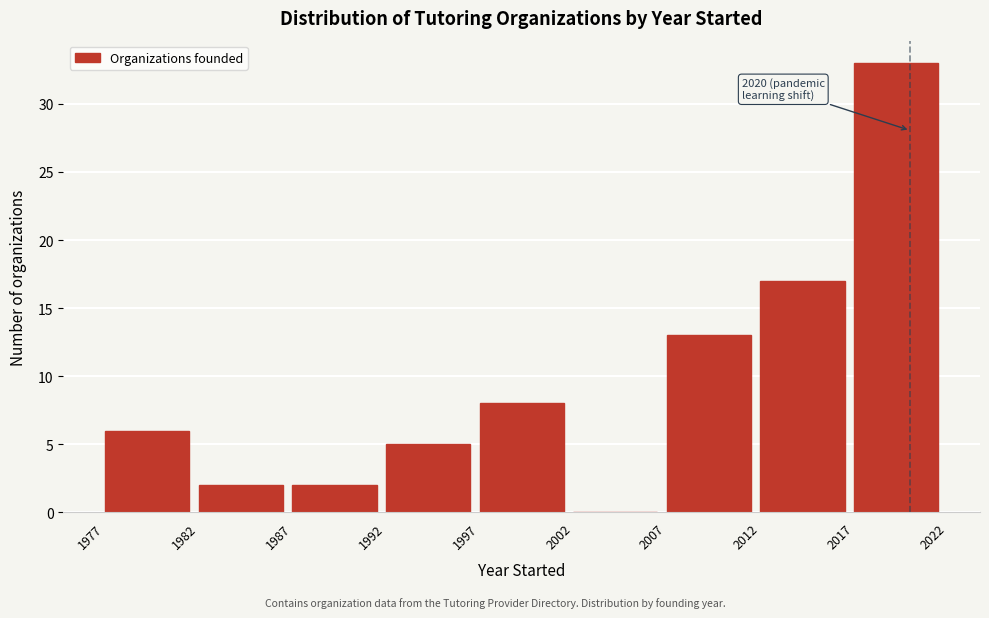

Over which range of the x-axis is the bar tallest?

2017 to 2022